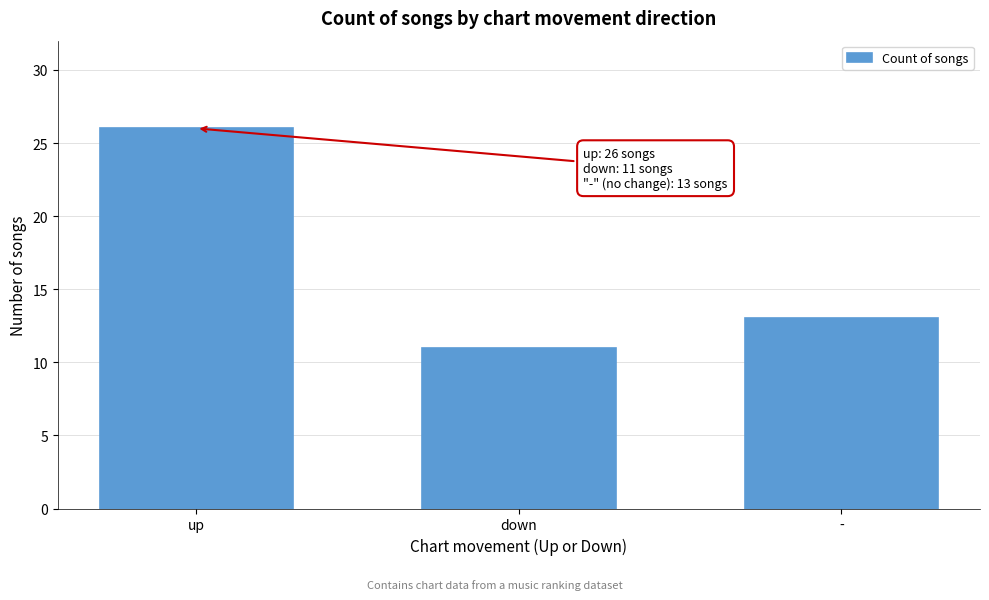

How many data points are less than 13?

1